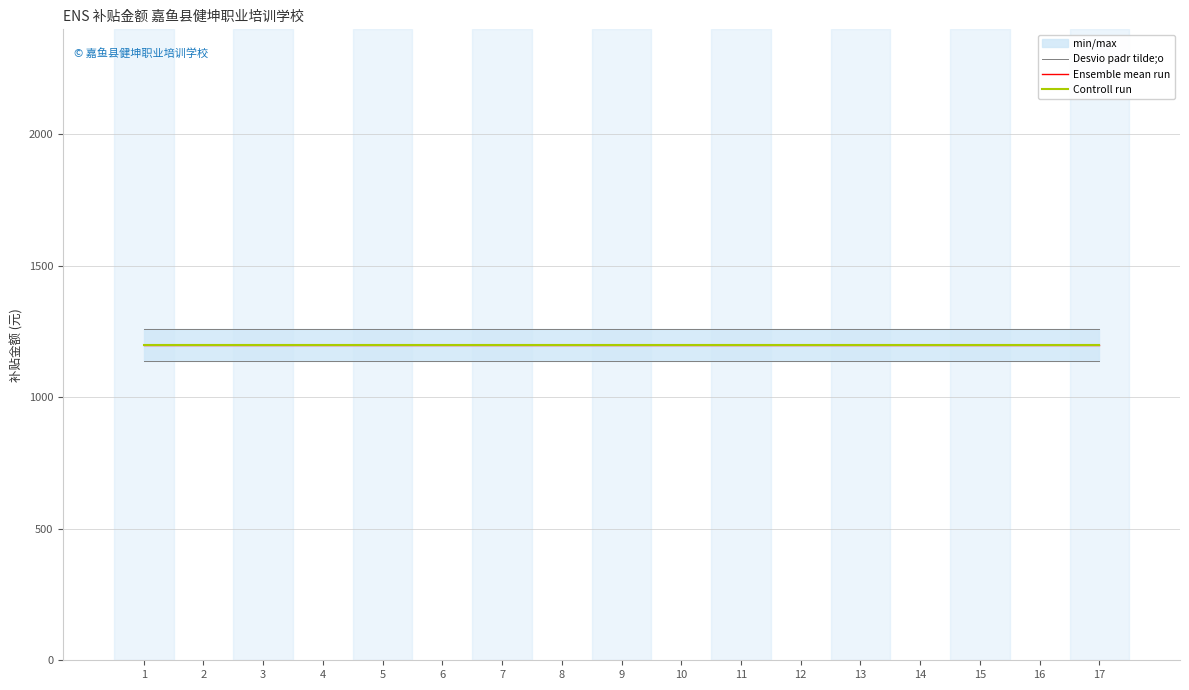

What is the smallest value displayed?

1140